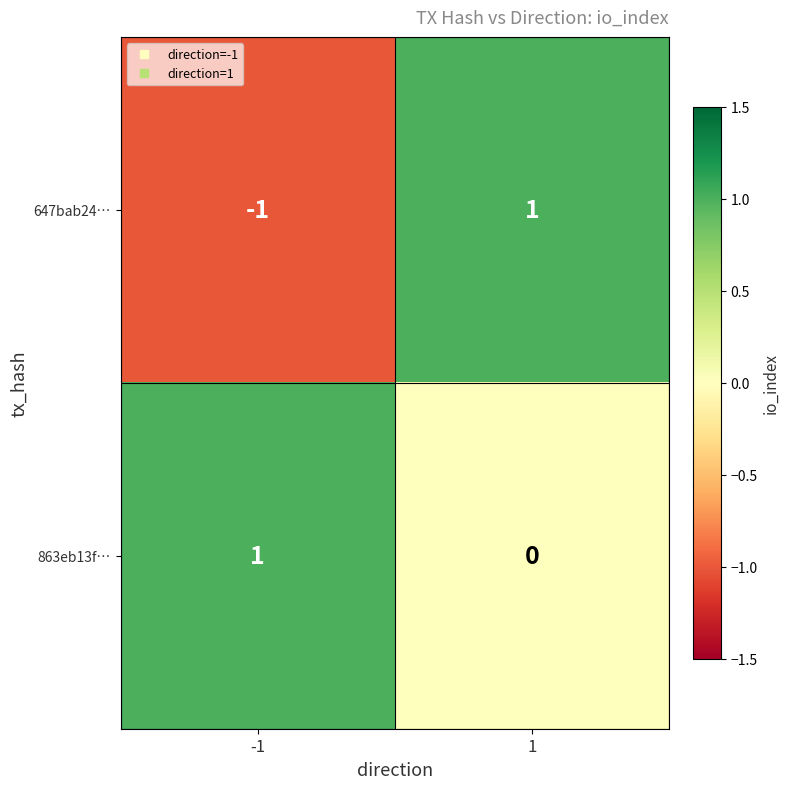

True or false: 647bab24… has a value of 0 at -1.

False